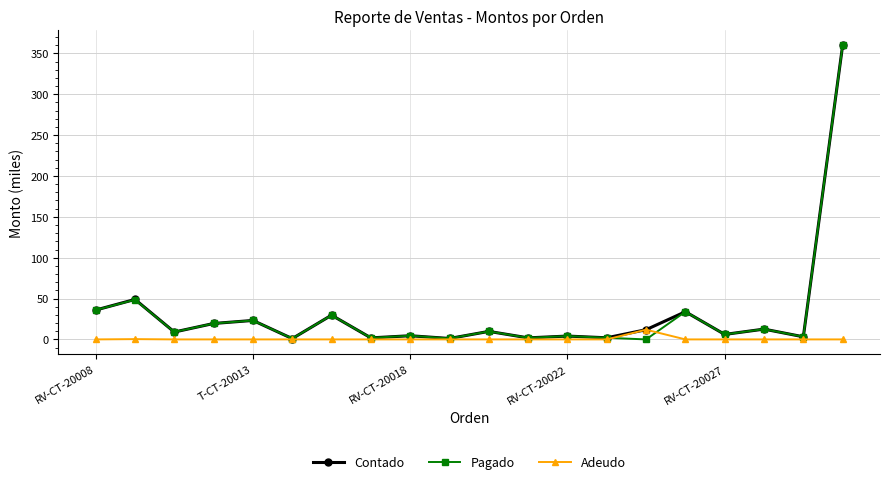

How many series are shown in this chart?

3